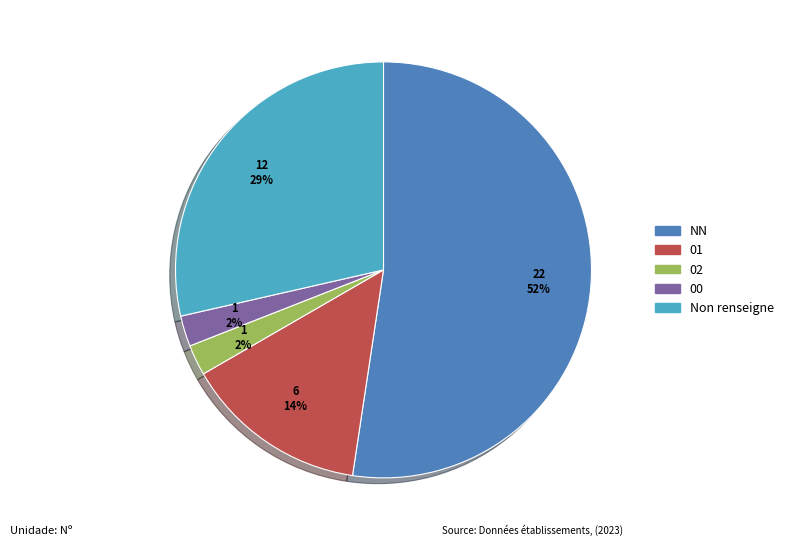

Does any single category account for the majority?

Yes